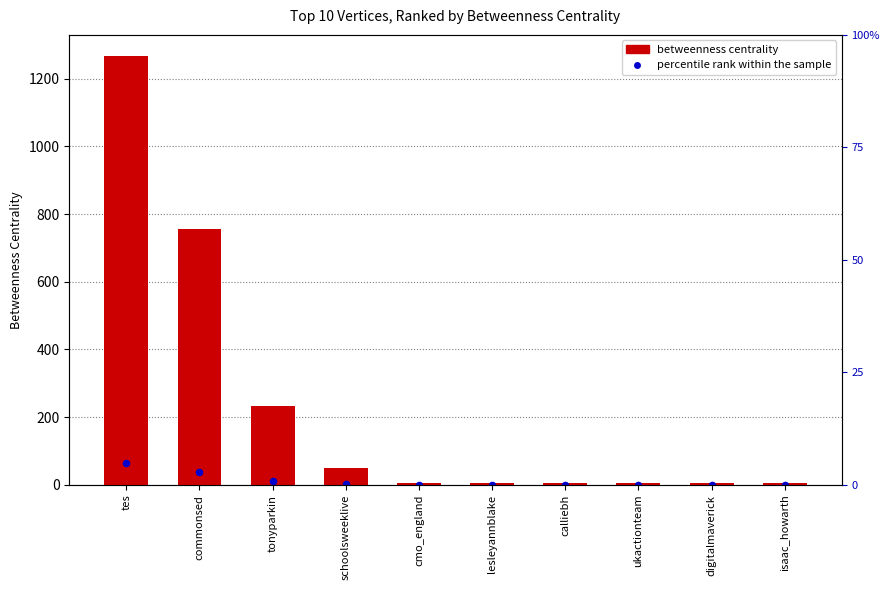

Is the value of Betweenness Centrality at ukactionteam greater than the value of percentile rank within the sample at tes?

No